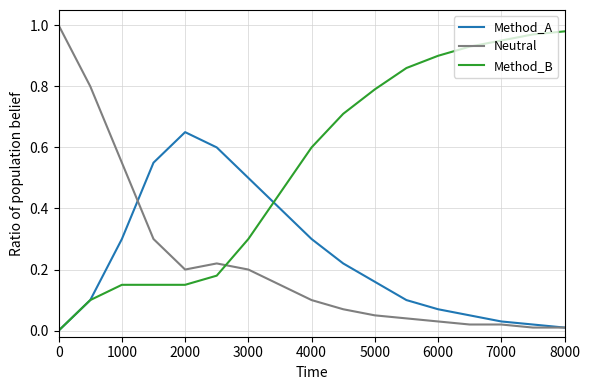

How many intersections are there between Neutral and Method_B?

1